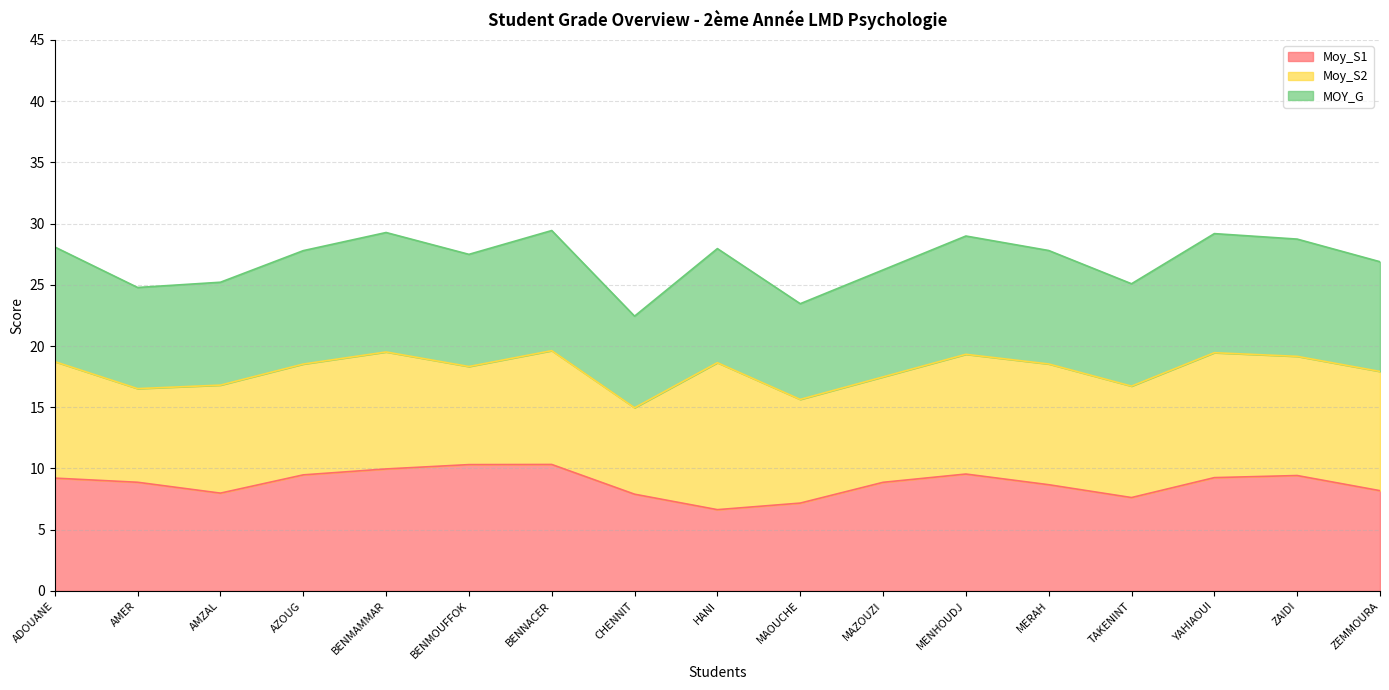

Which category has the lowest value in the MOY_G series?

CHENNIT